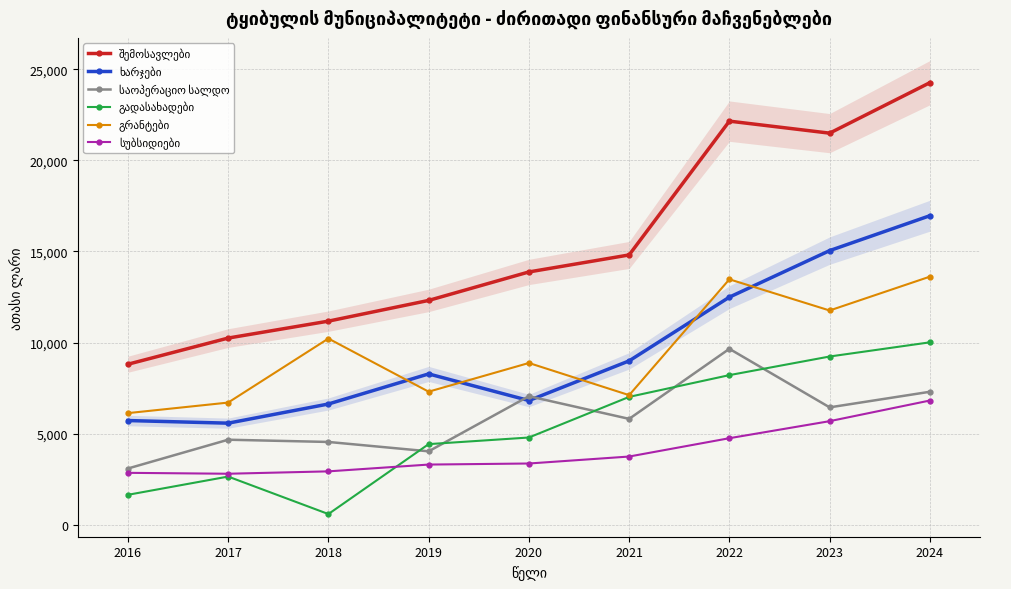

Reading left to right, what are all the values shown in this chart?

შემოსავლები: 2016=8811.2	2017=10247.2	2018=11176.0	2019=12312.7	2020=13875.4	2021=14808.8	2022=22150.3	2023=21490.9	2024=24261.1
ხარჯები: 2016=5721.5	2017=5577.5	2018=6629.3	2019=8280.1	2020=6818.7	2021=8995.8	2022=12493.4	2023=15046.0	2024=16960.7
საოპერაციო სალდო: 2016=3089.6	2017=4669.7	2018=4546.7	2019=4032.6	2020=7056.7	2021=5813.0	2022=9656.9	2023=6444.9	2024=7300.4
გადასახადები: 2016=1646.5	2017=2647.4	2018=590.8	2019=4427.5	2020=4790.4	2021=7019.9	2022=8213.7	2023=9235.0	2024=10013.4
გრანტები: 2016=6129.0	2017=6707.4	2018=10220.9	2019=7305.2	2020=8880.0	2021=7115.2	2022=13470.9	2023=11760.5	2024=13617.3
სუბსიდიები: 2016=2852.2	2017=2802.5	2018=2933.2	2019=3306.0	2020=3364.4	2021=3746.7	2022=4752.8	2023=5687.4	2024=6820.3